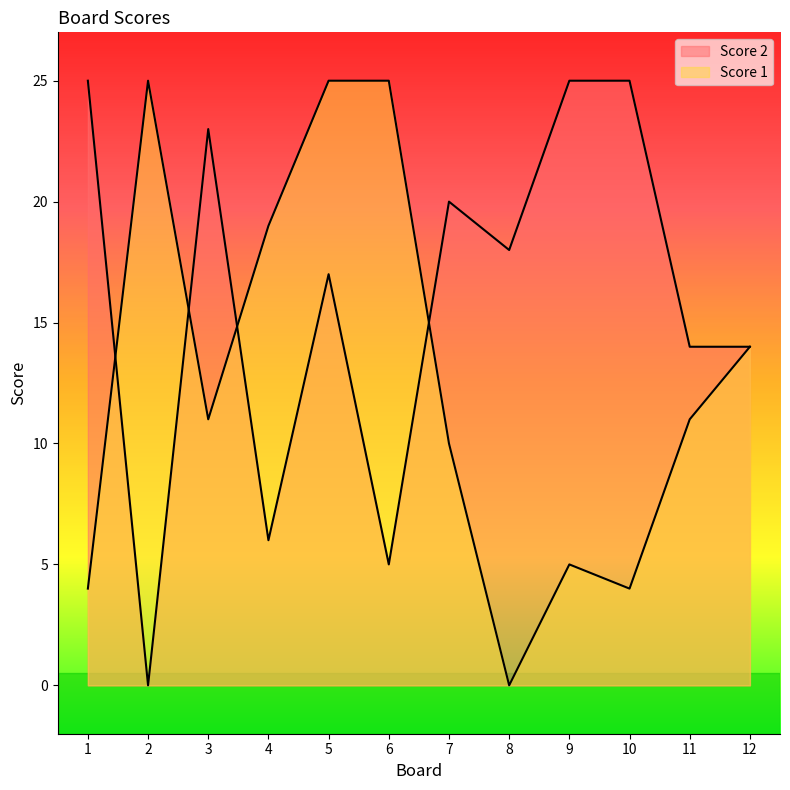

Where do Score 1 and Score 2 first cross each other?

1 and 2